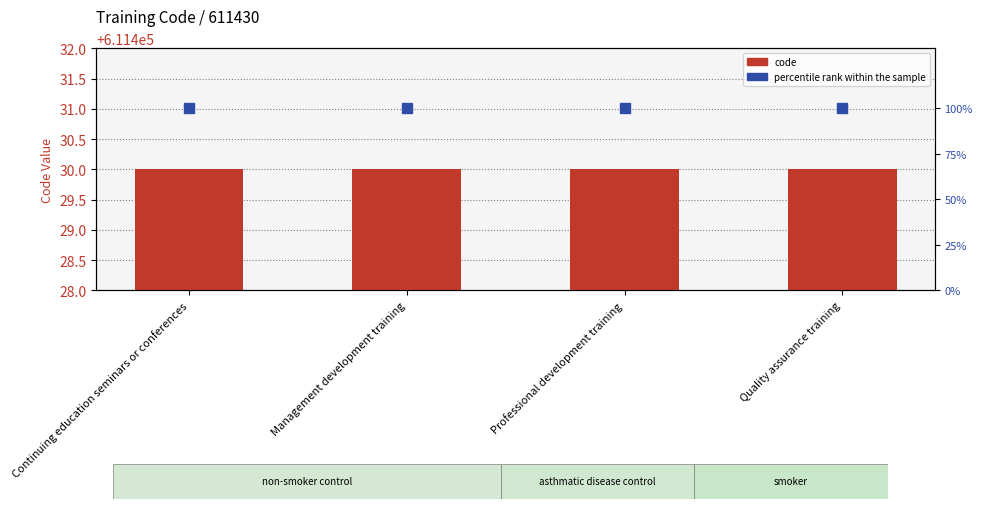

True or false: code has a value of 303839 at Professional development training.

False